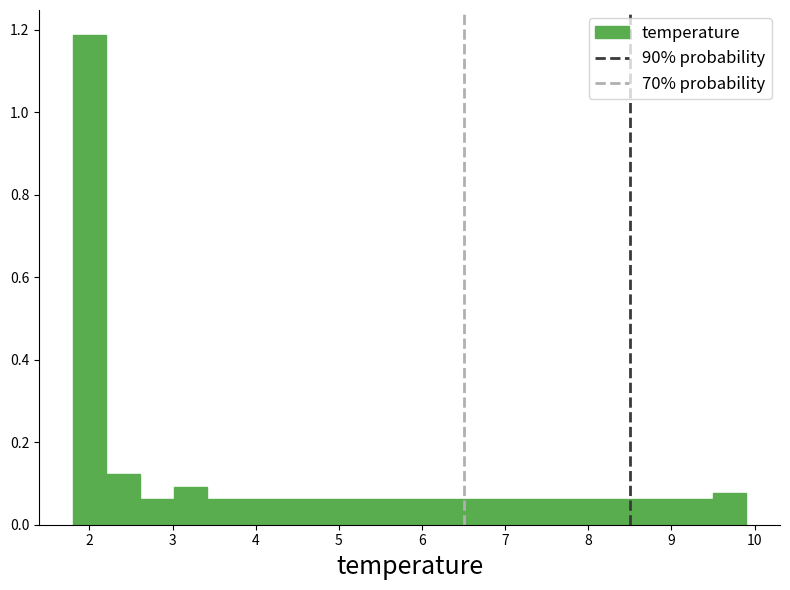

Which range on the x-axis has the tallest bar?

1.8 to 2.2